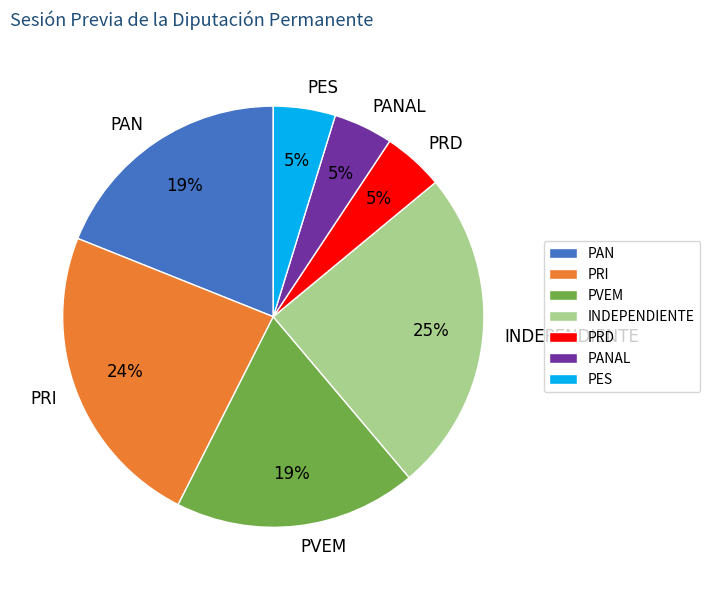

Between PAN and PRD, which is larger?

PAN